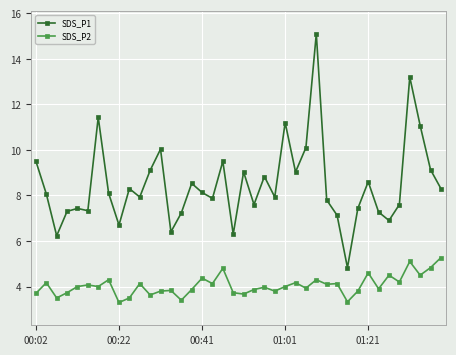

Rank the series by their maximum value, from lowest to highest.

SDS_P2, SDS_P1